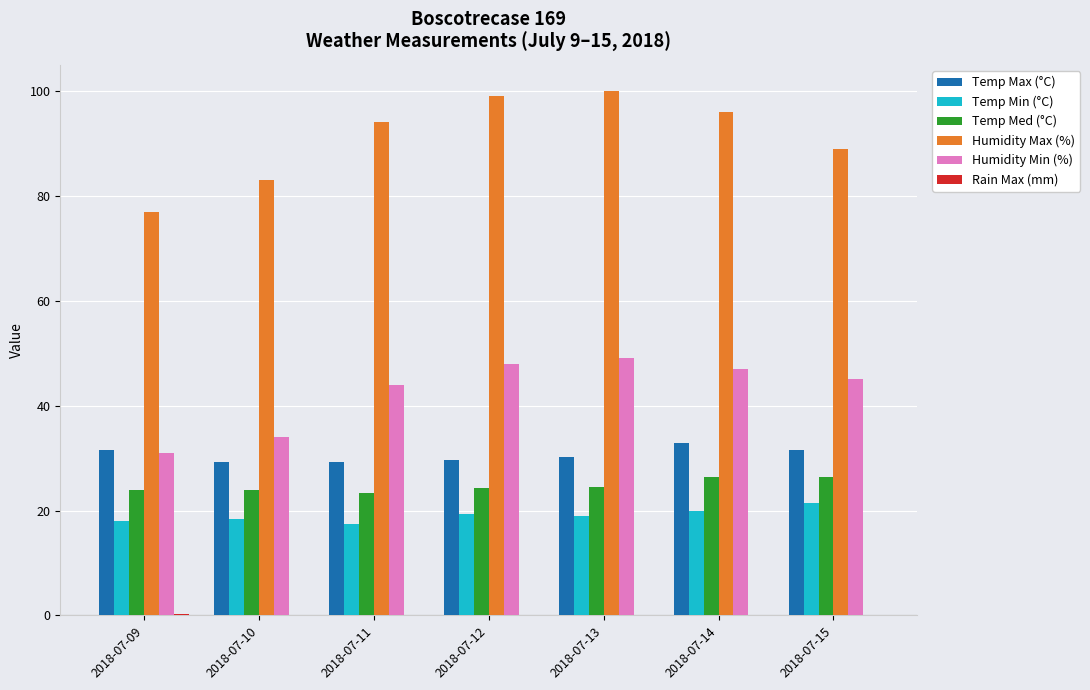

Where is Humidity Min (%) nearest to the value 40?

2018-07-11